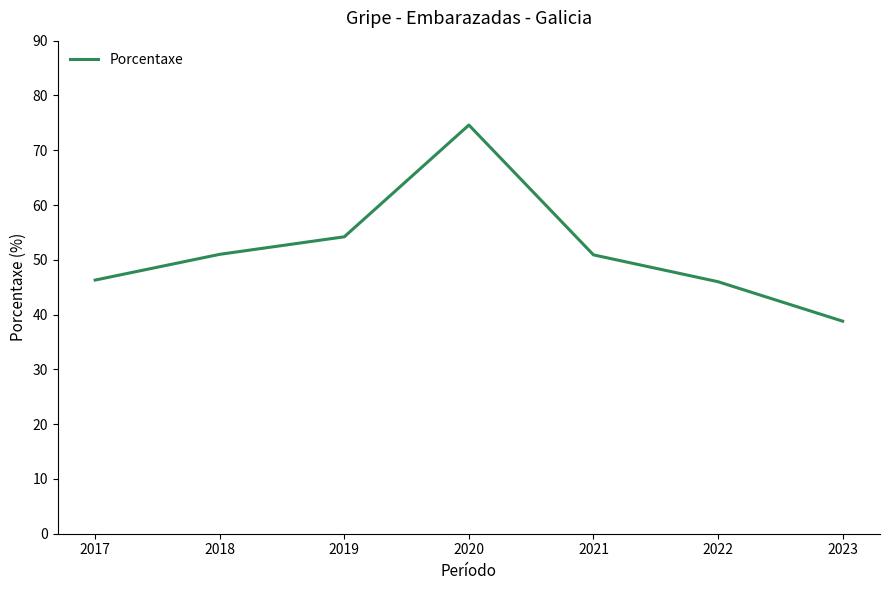

Which has a higher value, 2020 or 2017?

2020